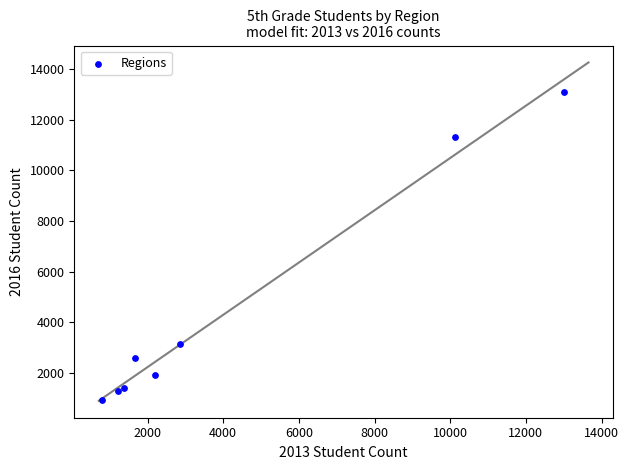

What Y value in the scatter plot is closest to 7005?

3134